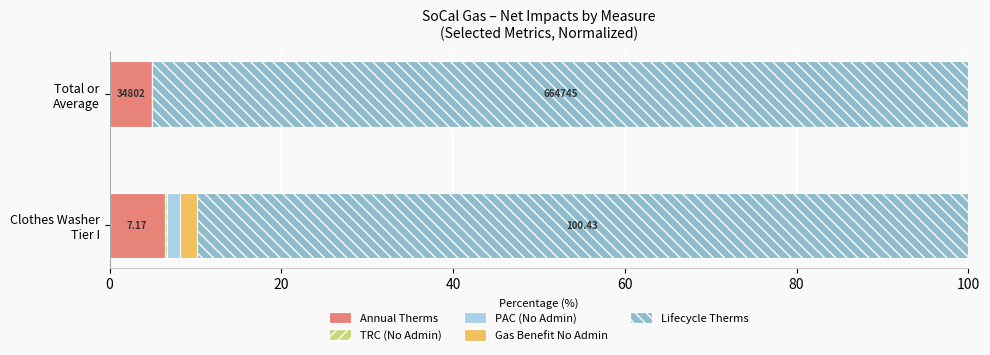

Rank the series by their maximum value, from highest to lowest.

Lifecycle Therms, Annual Therms, Gas Benefit No Admin, PAC (No Admin), TRC (No Admin)